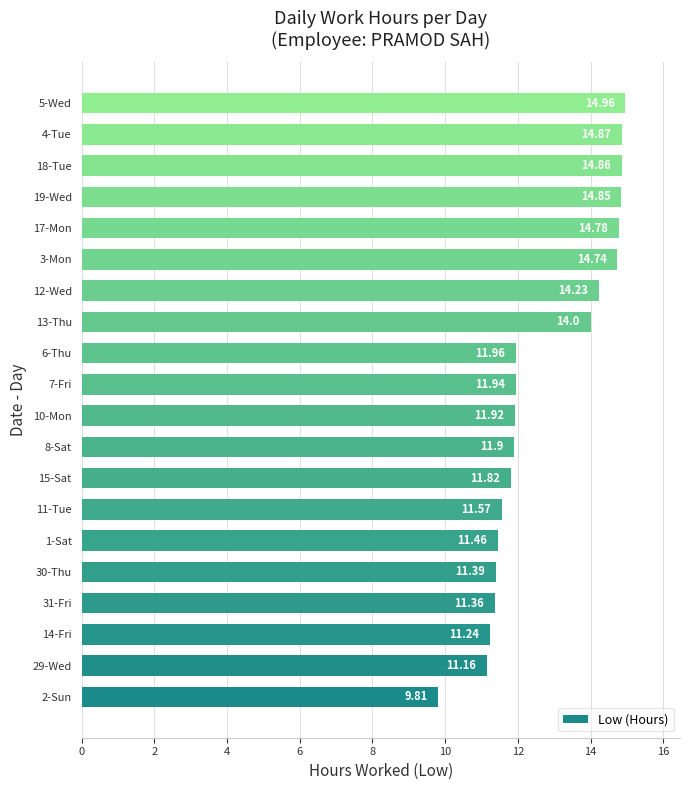

Which has a higher value, 13-Thu or 31-Fri?

13-Thu